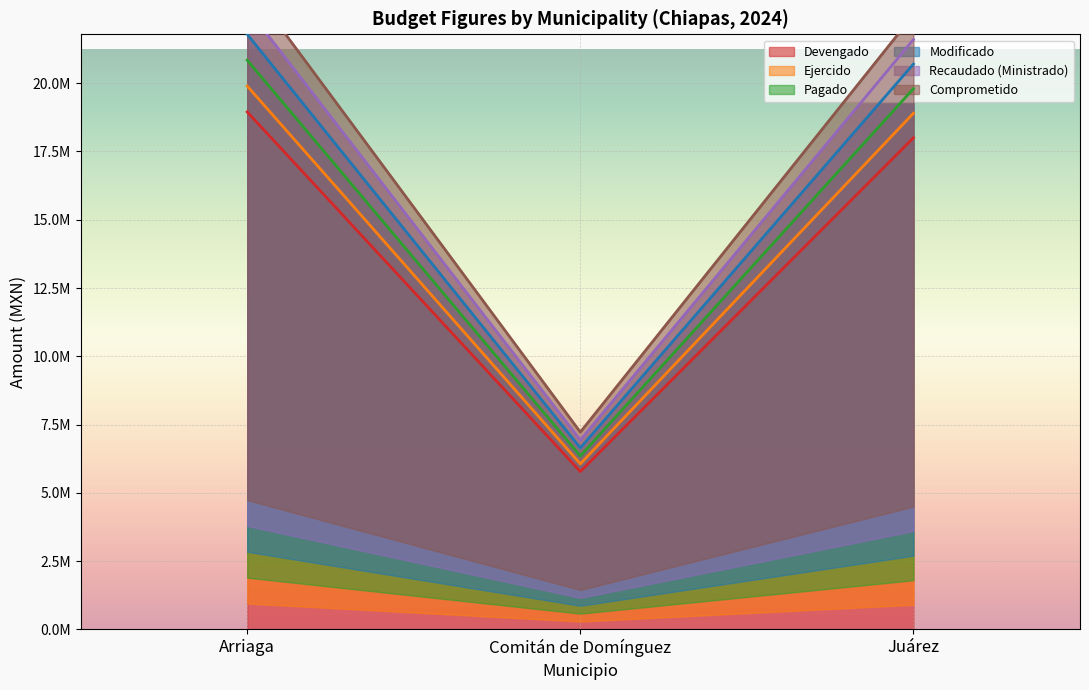

The value of Modificado at Comitán de Domínguez is 4194520.9. True or false?

False